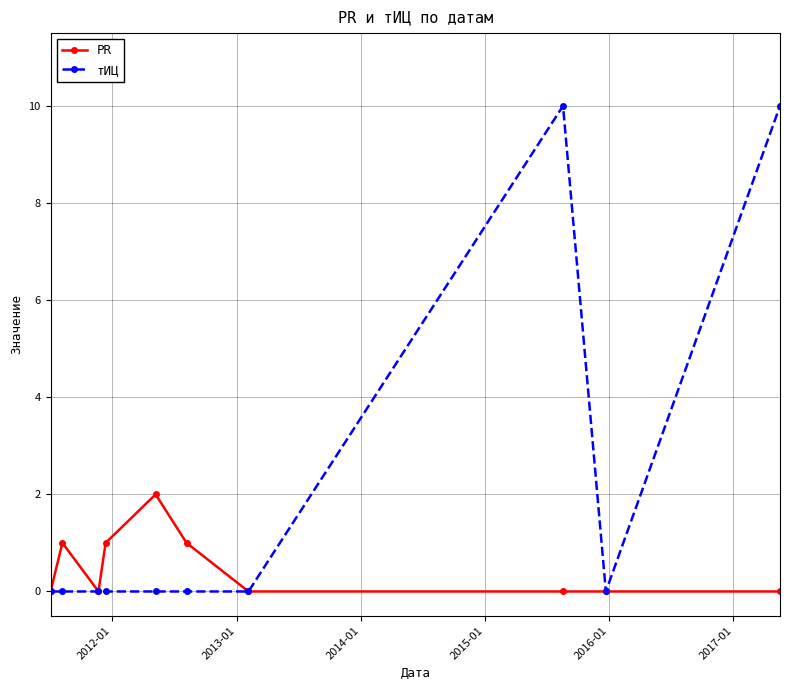

How many lines are shown in the chart?

2